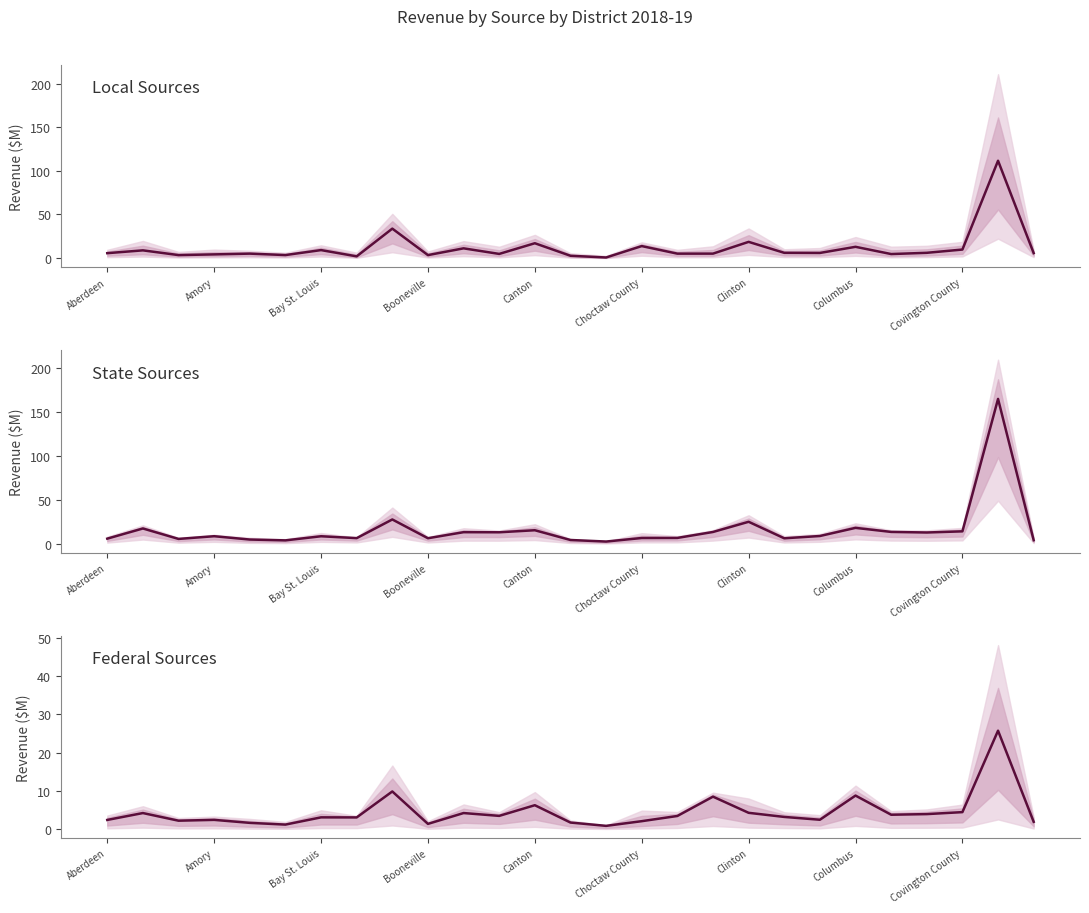

What is the value of the State Sources point at the 2nd from the left?

18.0